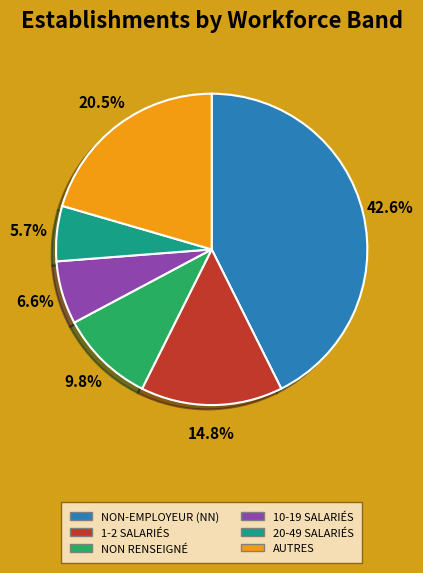

Is there any slice that represents more than half of the pie?

No